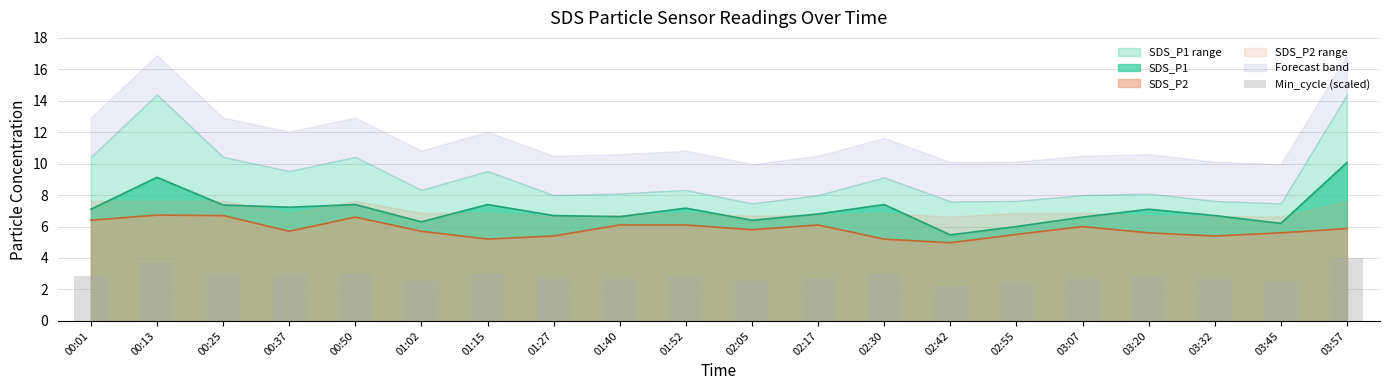

The chart shows a value of 0.6 at 02:05. True or false?

False